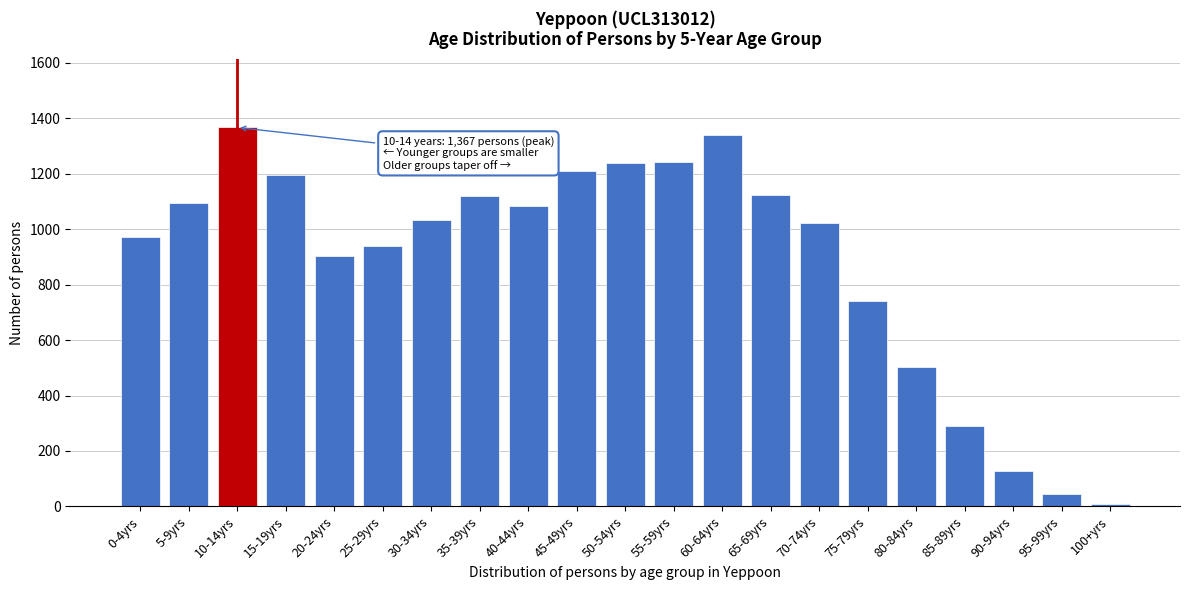

What is the change in value from 0-4yrs to 30-34yrs?

+62